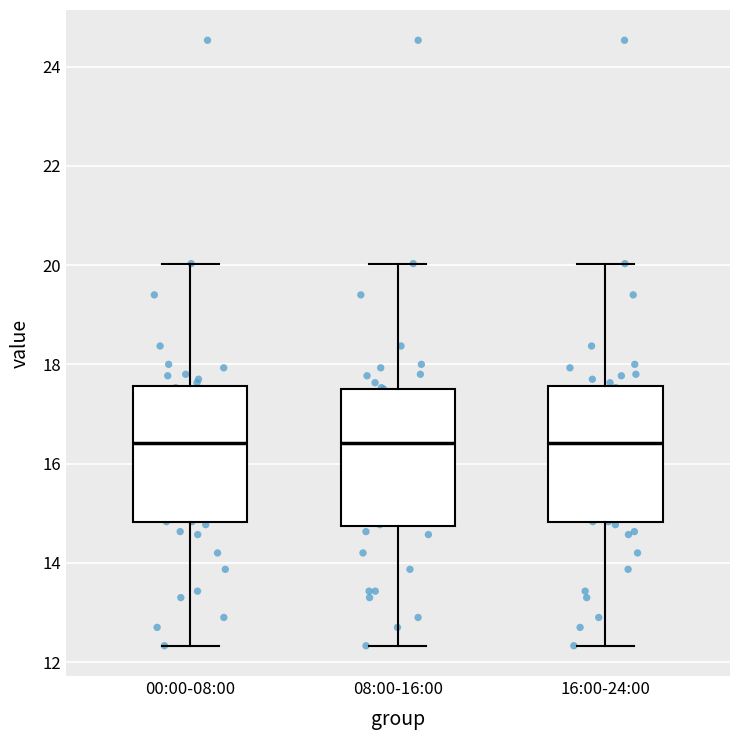

Where does the upper whisker of the box for 16:00-24:00 end on the y-axis? The values are not printed on the chart, so give them approximately, as read against the axis.

20.0